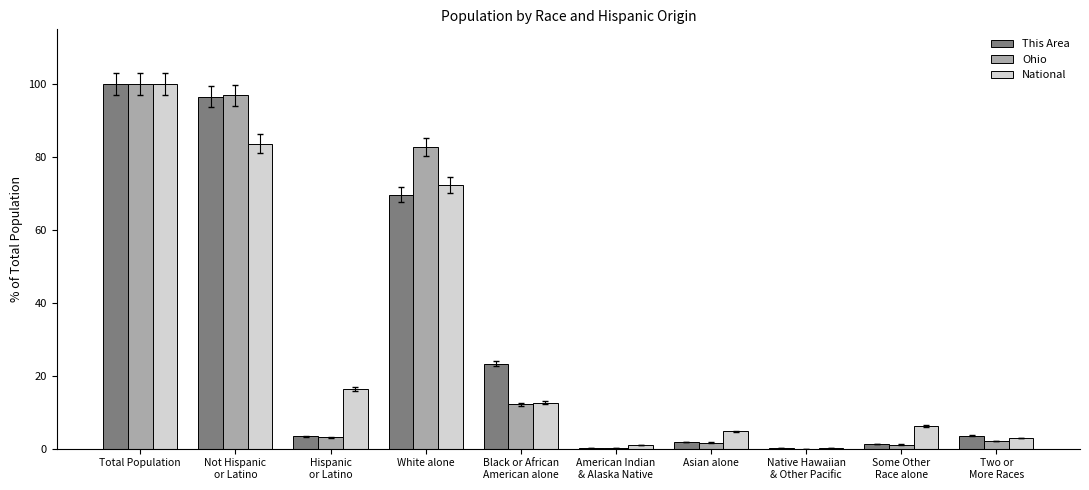

What are all the series names shown in the legend?

This Area, Ohio, National